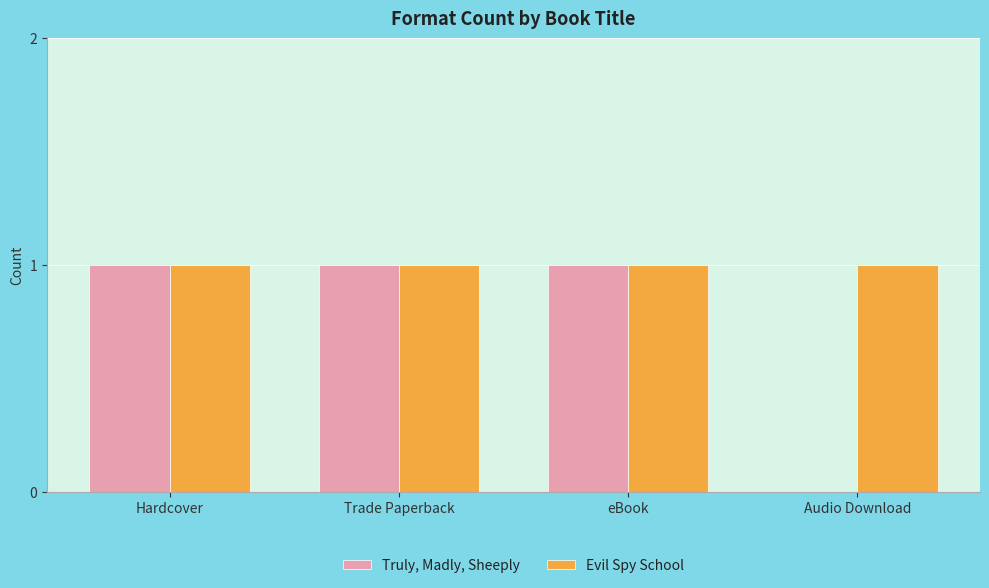

Between eBook and Audio Download, which series saw the biggest shift?

Truly, Madly, Sheeply